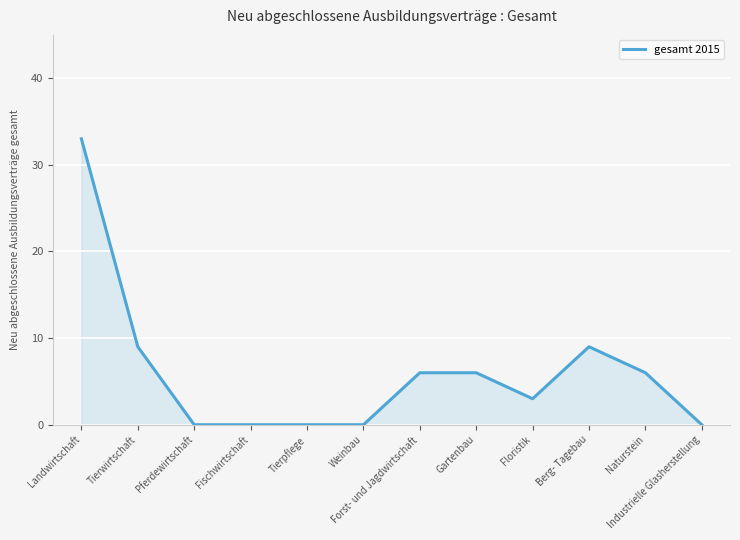

The chart shows a value of 5 at Floristik. True or false?

False